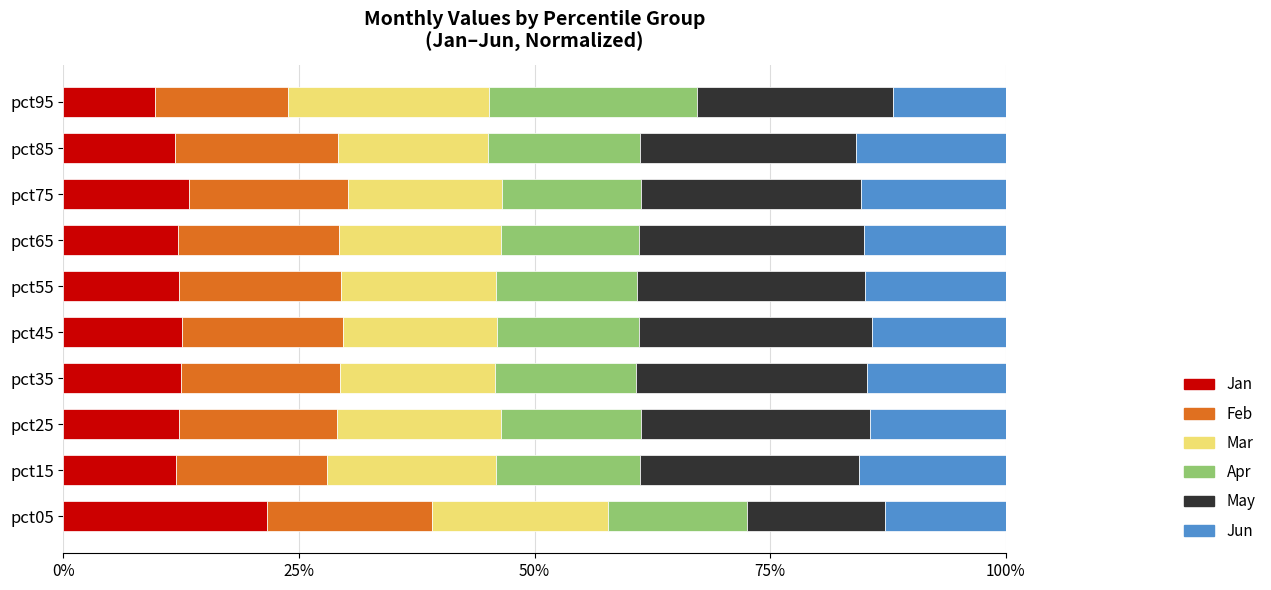

What is the sum of all Jan values?

130.1